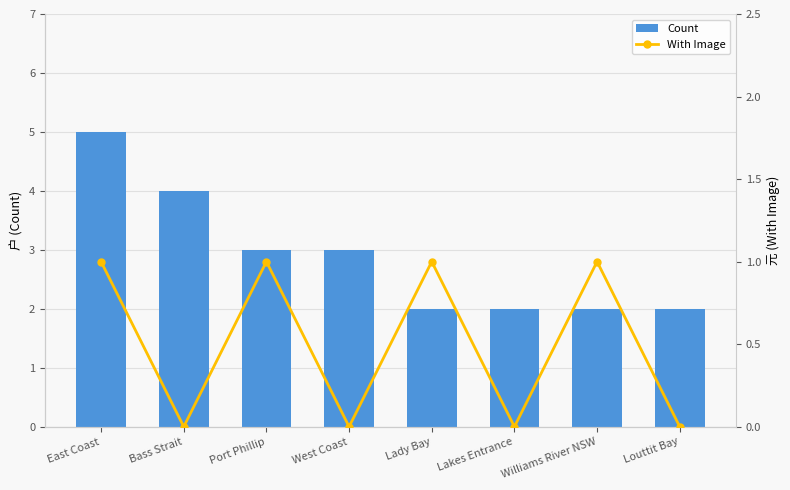

Which series has the largest total across all categories?

Count